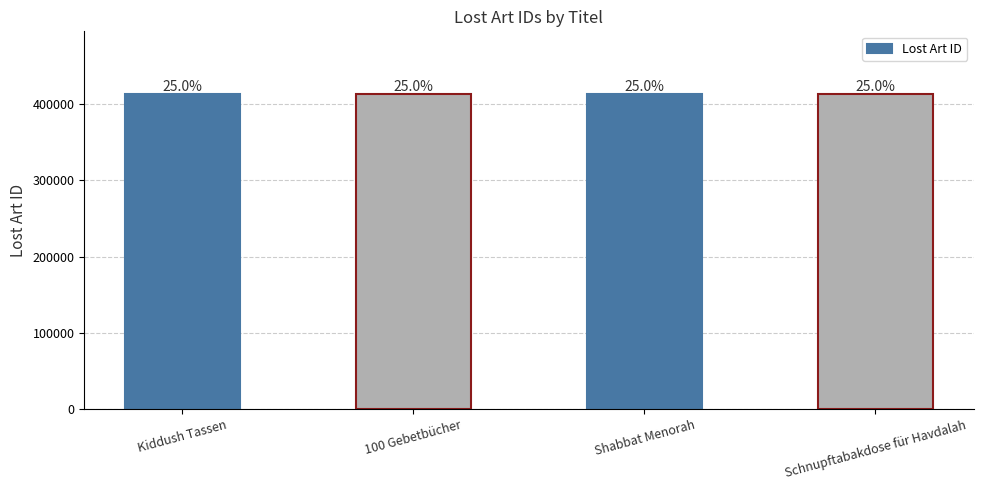

What value does the data have at Kiddush Tassen?

412279